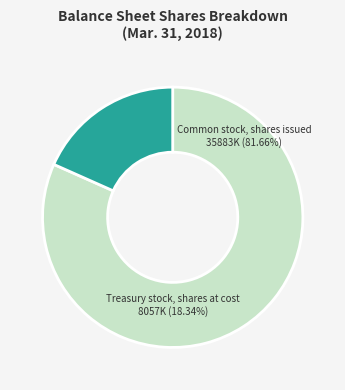

To the nearest percent, what is the difference between the largest and smallest slice percentages?

63%